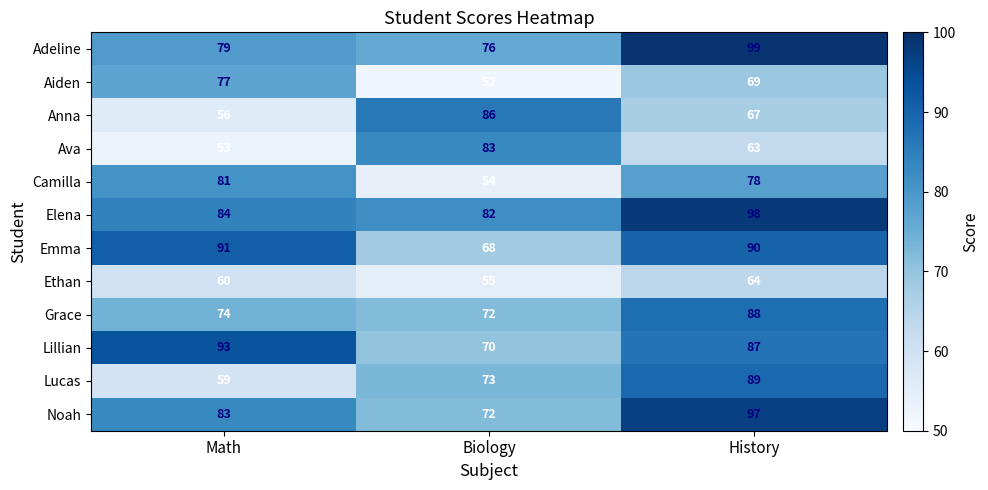

What is the difference between the highest and lowest values at Math?

40